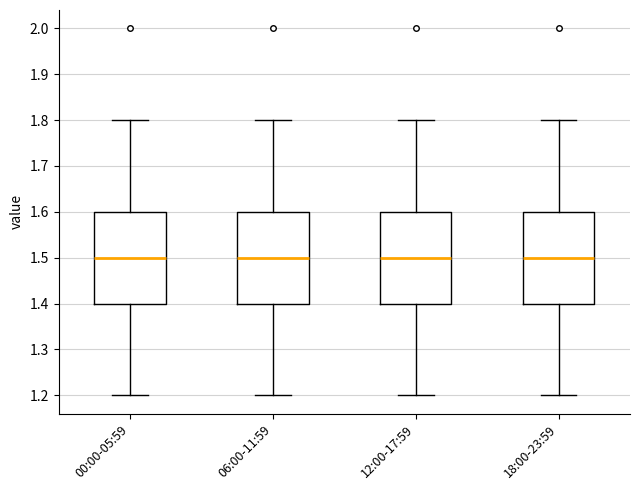

Where does the lower whisker of the box for 12:00-17:59 end on the y-axis? The values are not printed on the chart, so give them approximately, as read against the axis.

1.2